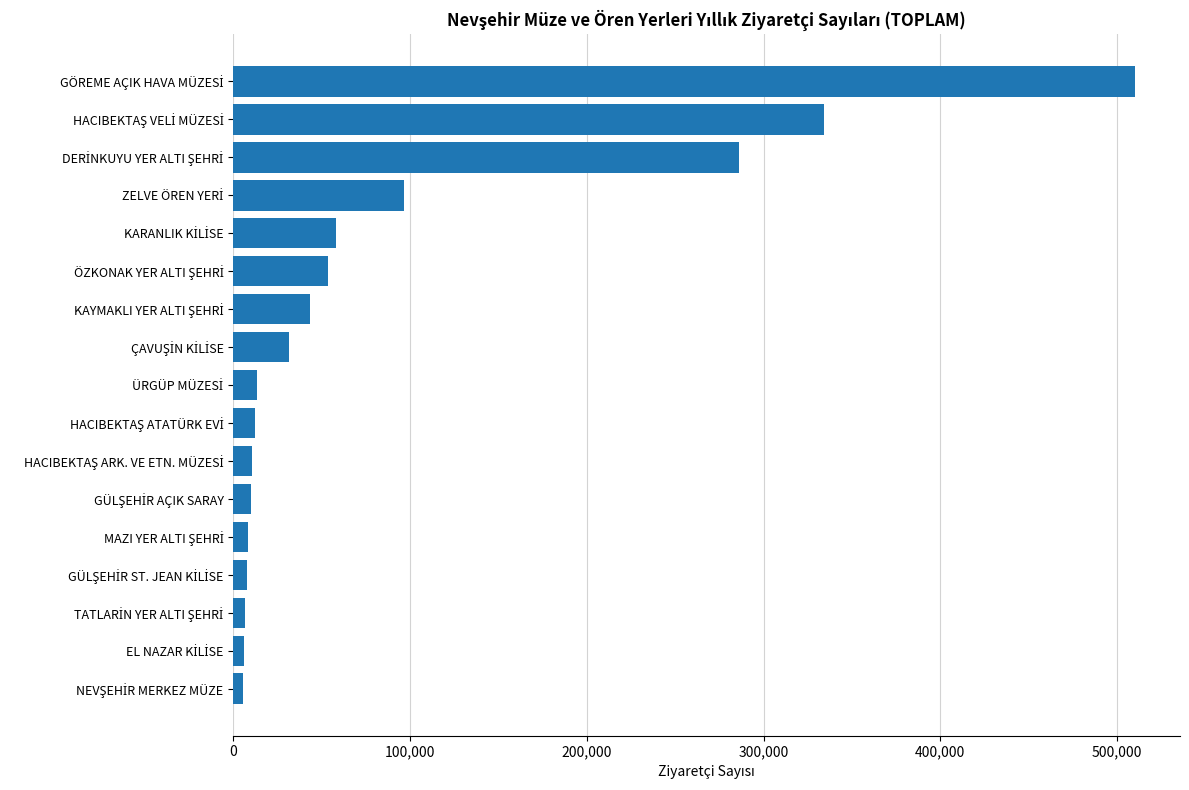

What is the difference between the second highest and second lowest values?

327821